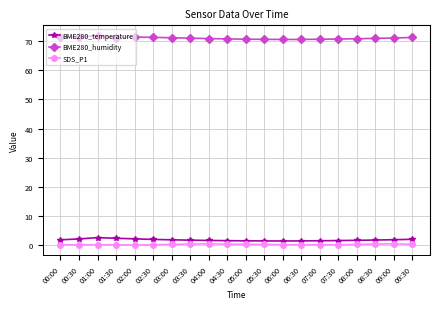

How many lines are shown in the chart?

3